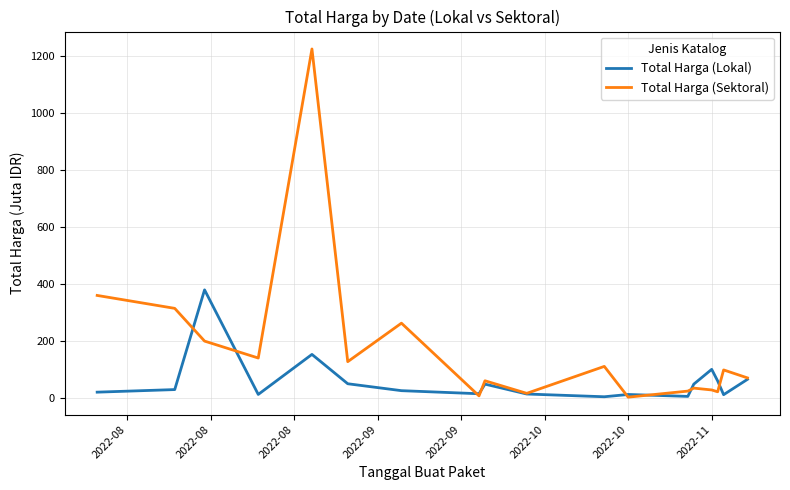

True or false: Total Harga (Sektoral) has more than 2 interior local peaks.

True